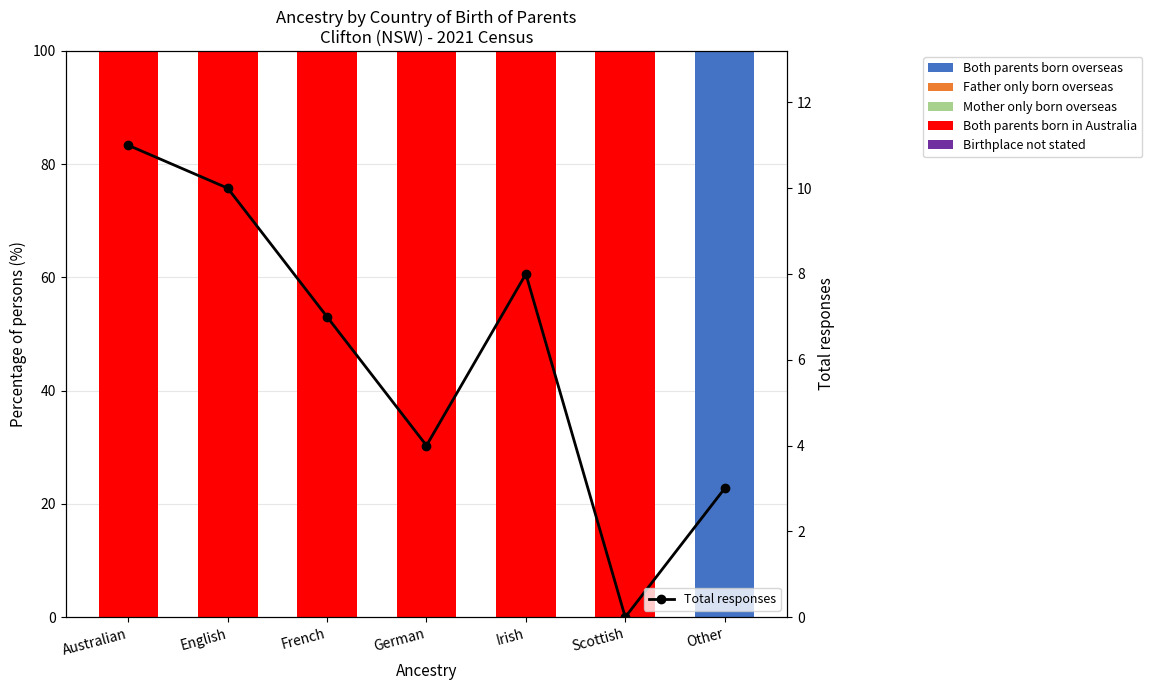

How many positive values does the Both parents born overseas series have?

1